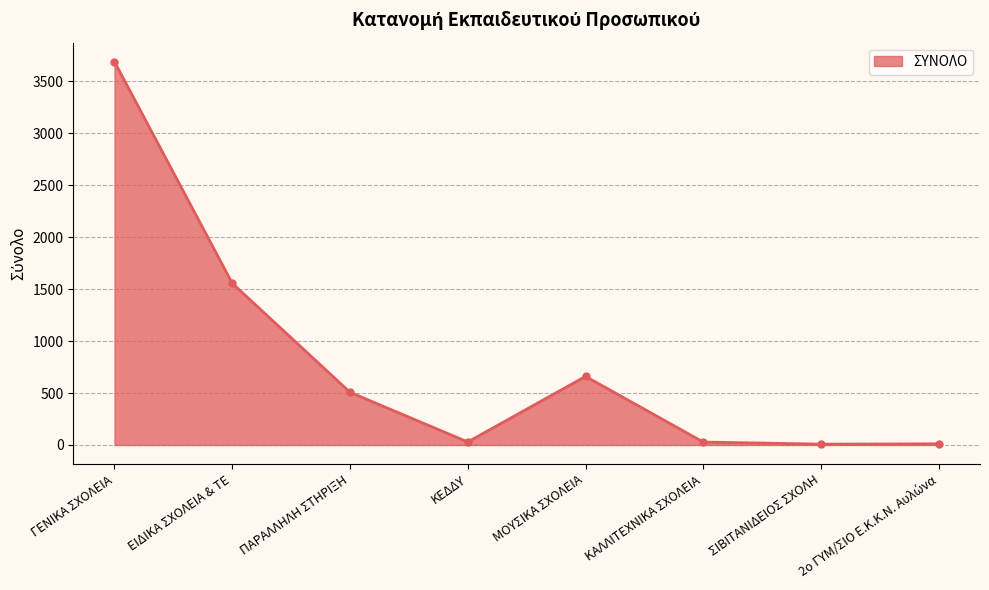

The chart shows a value of 507 at ΠΑΡΑΛΛΗΛΗ ΣΤΗΡΙΞΗ. True or false?

True